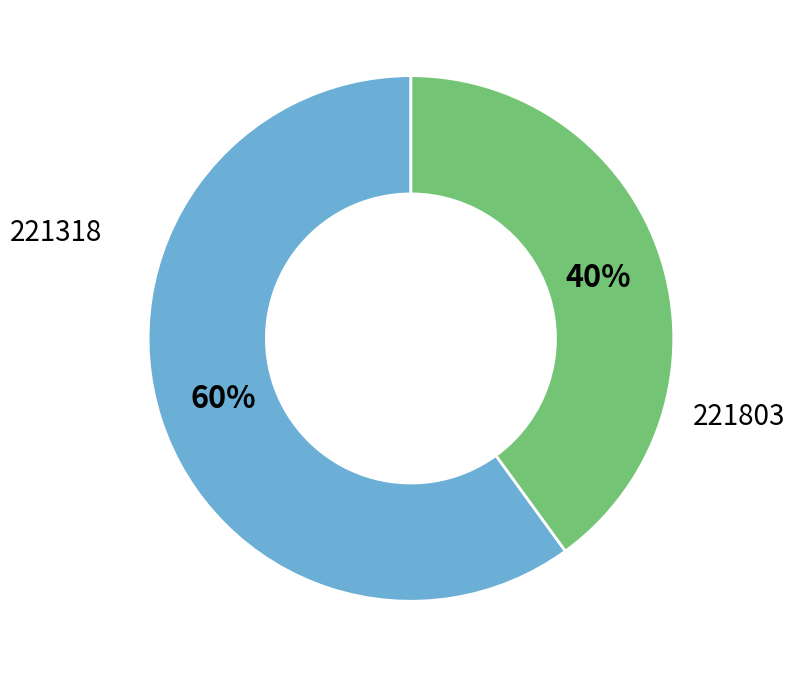

Which slice is the largest?

221318